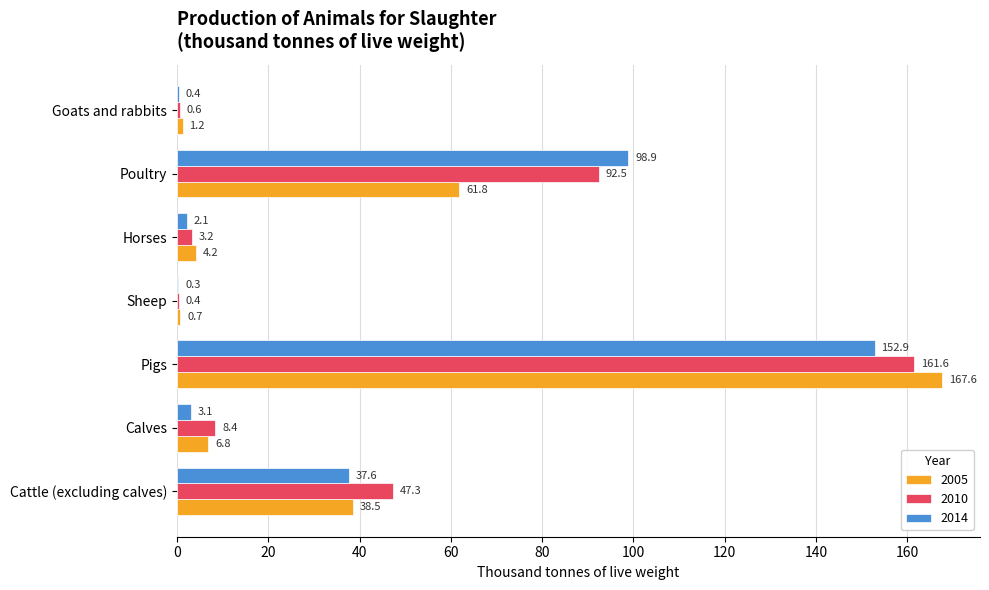

The 2014 series shows 3.1 at Calves. True or false?

True